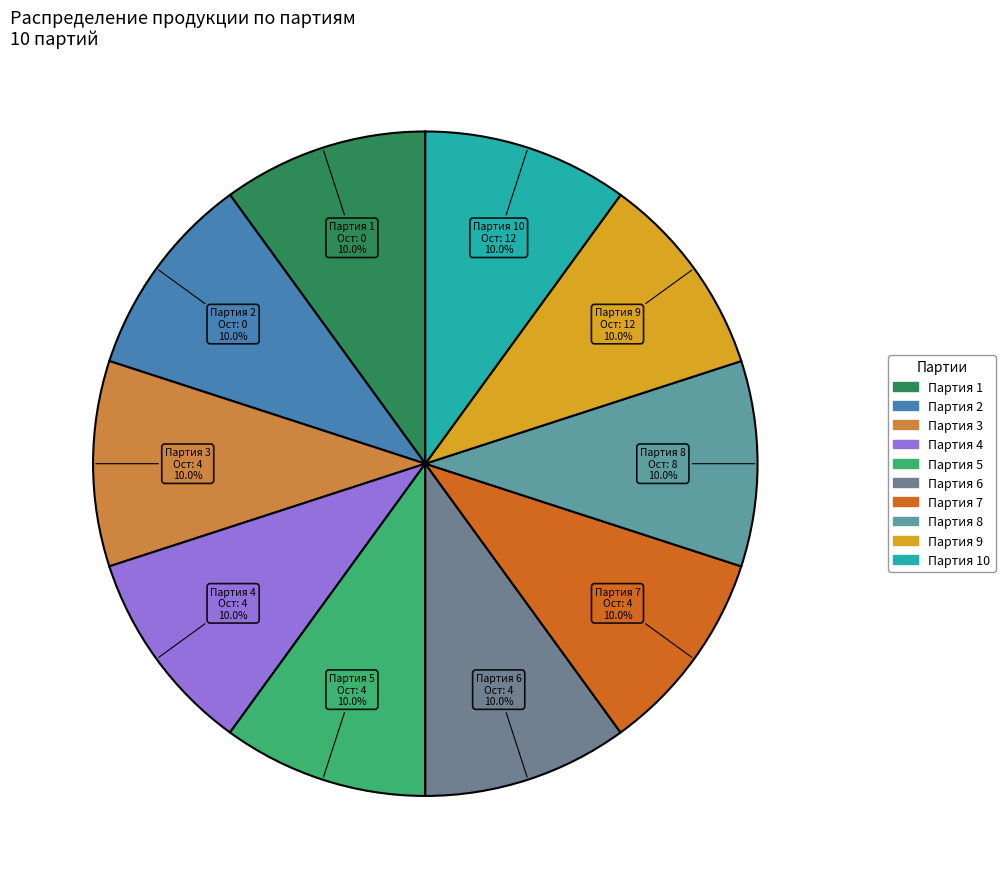

How many slices are in this pie chart?

10